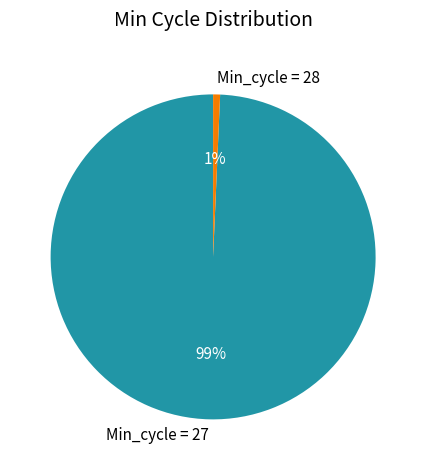

Does any single category account for the majority?

Yes